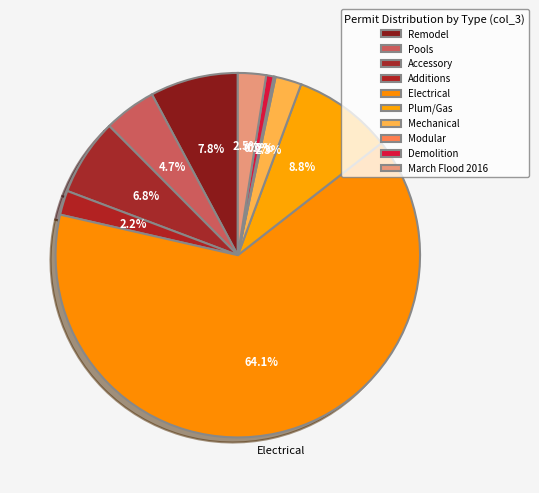

Which category accounts for the majority?

Electrical